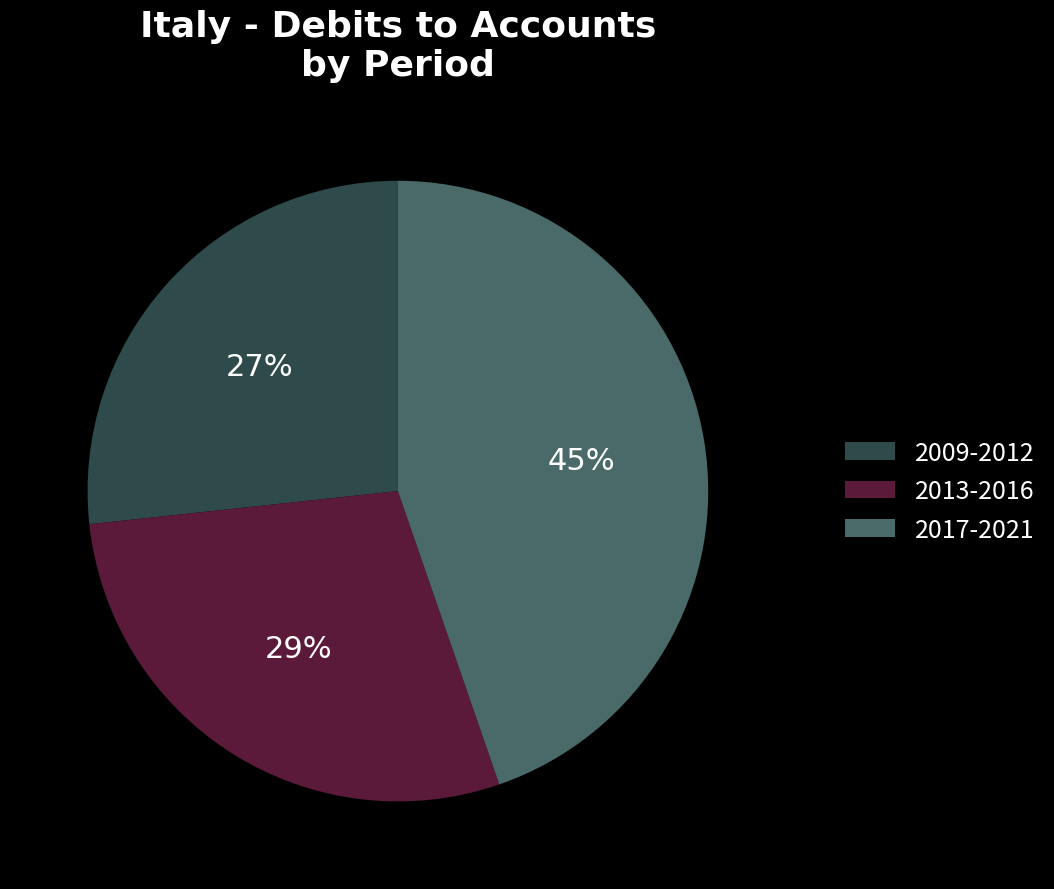

To the nearest percent, what is the difference between the largest and smallest slice percentages?

18%